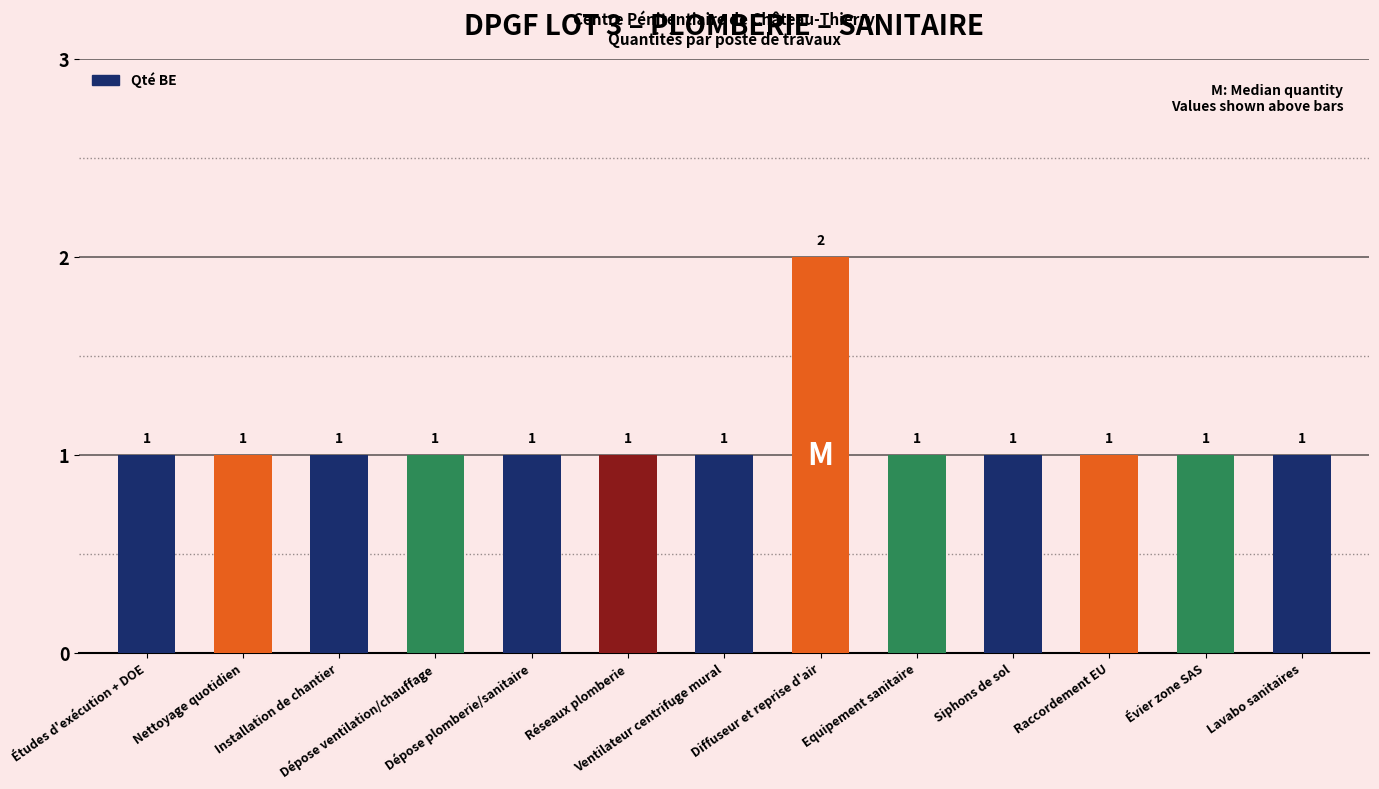

True or false: the data shows 1 at Évier zone SAS.

True